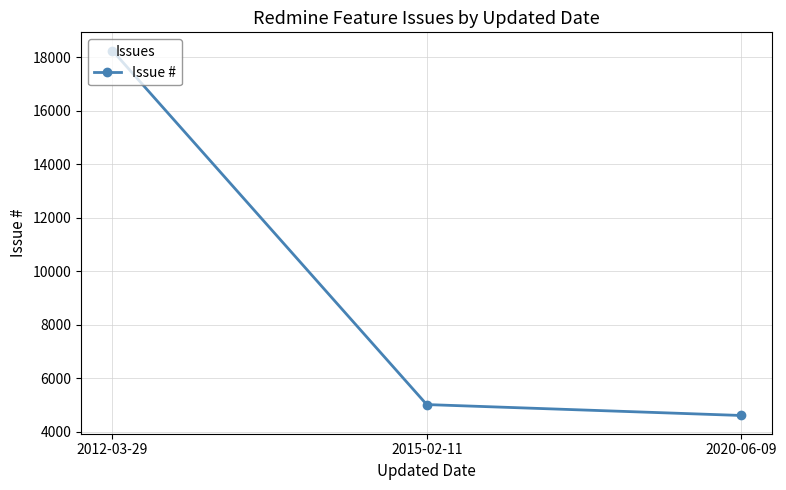

What is the minimum value shown in the chart?

4602